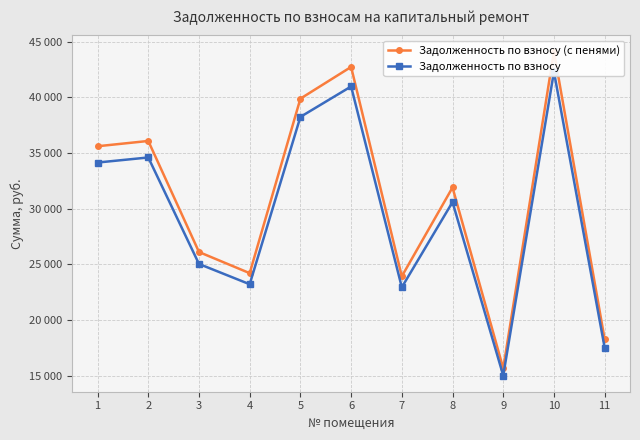

At which label does Задолженность по взносу (с пенями) reach its peak?

10